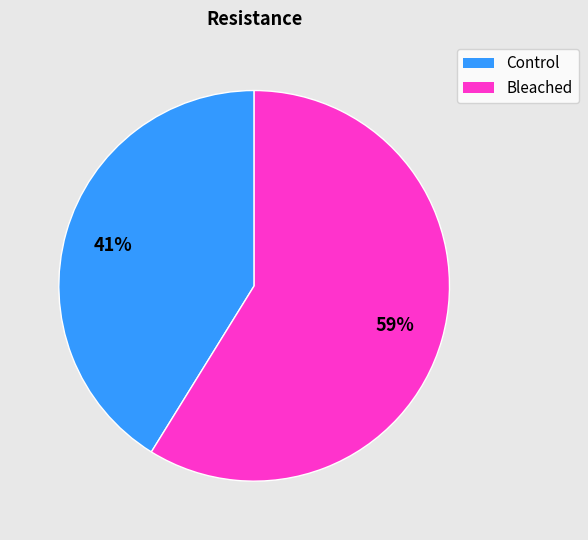

Is it true that Bleached is 59% of the pie?

True